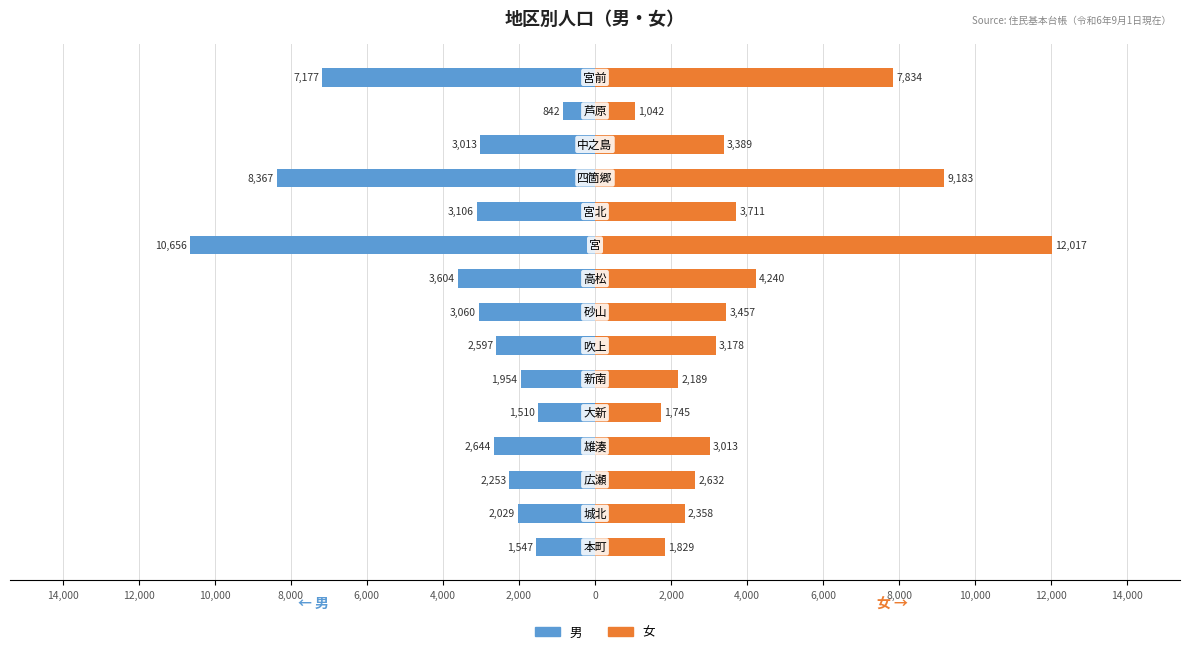

The value of 男 at 2,000 is -4775. True or false?

False